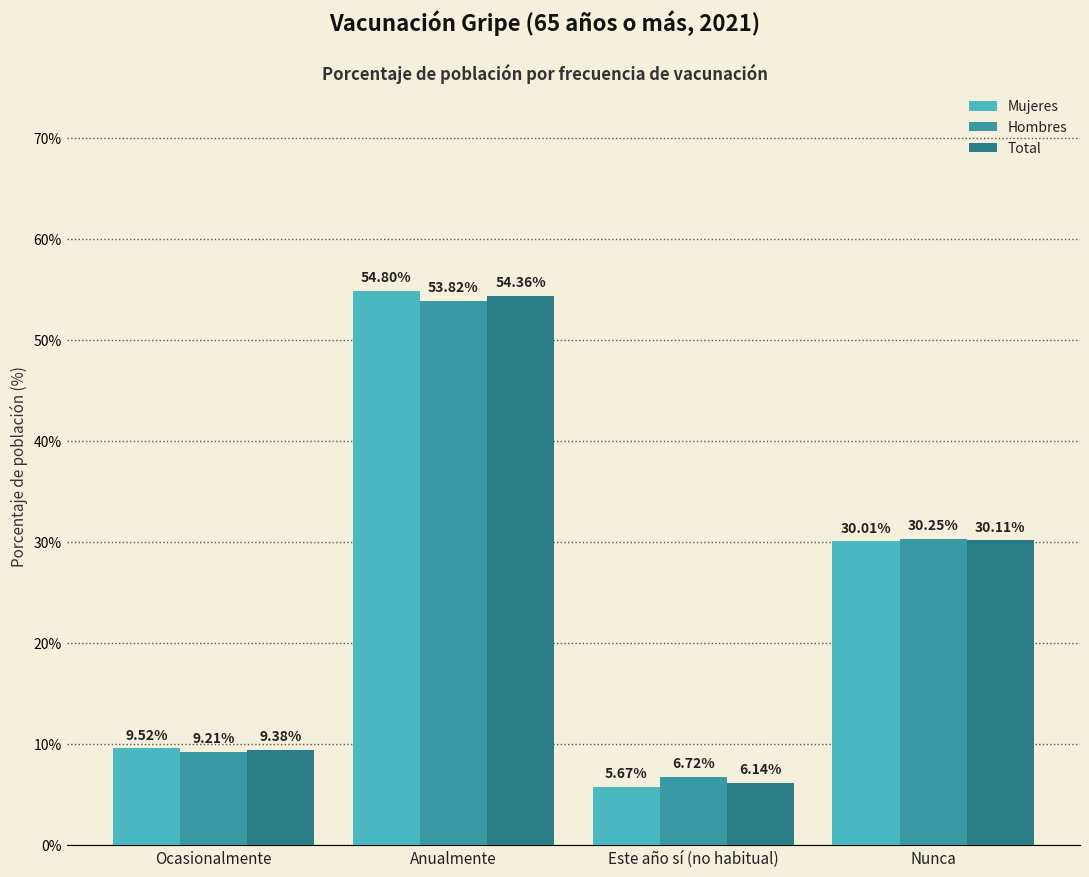

Between Ocasionalmente and Nunca, which series saw the biggest shift?

Hombres